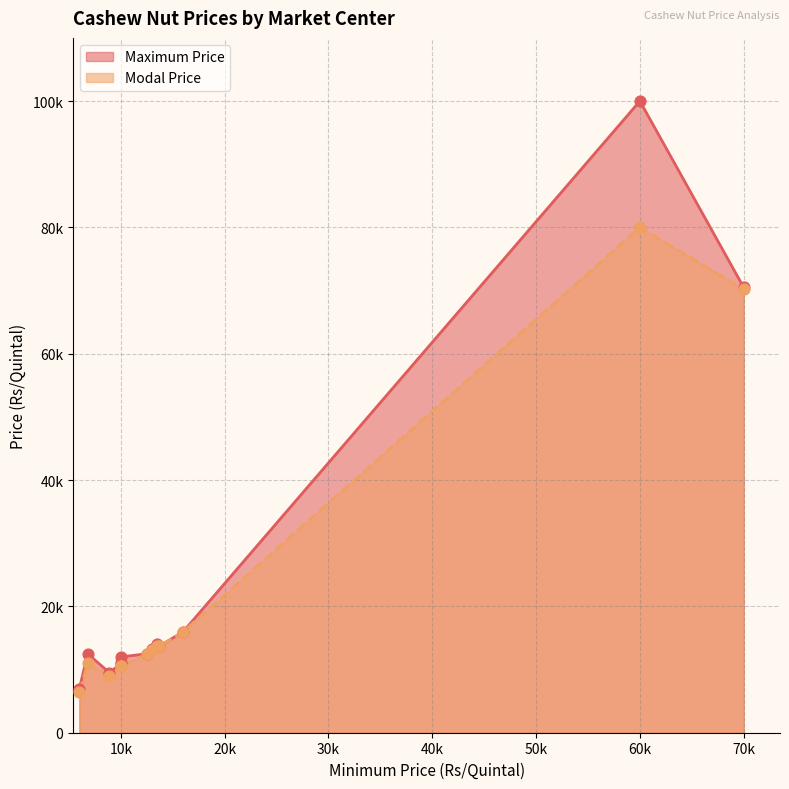

Which series contains the lowest Y value?

Modal Price